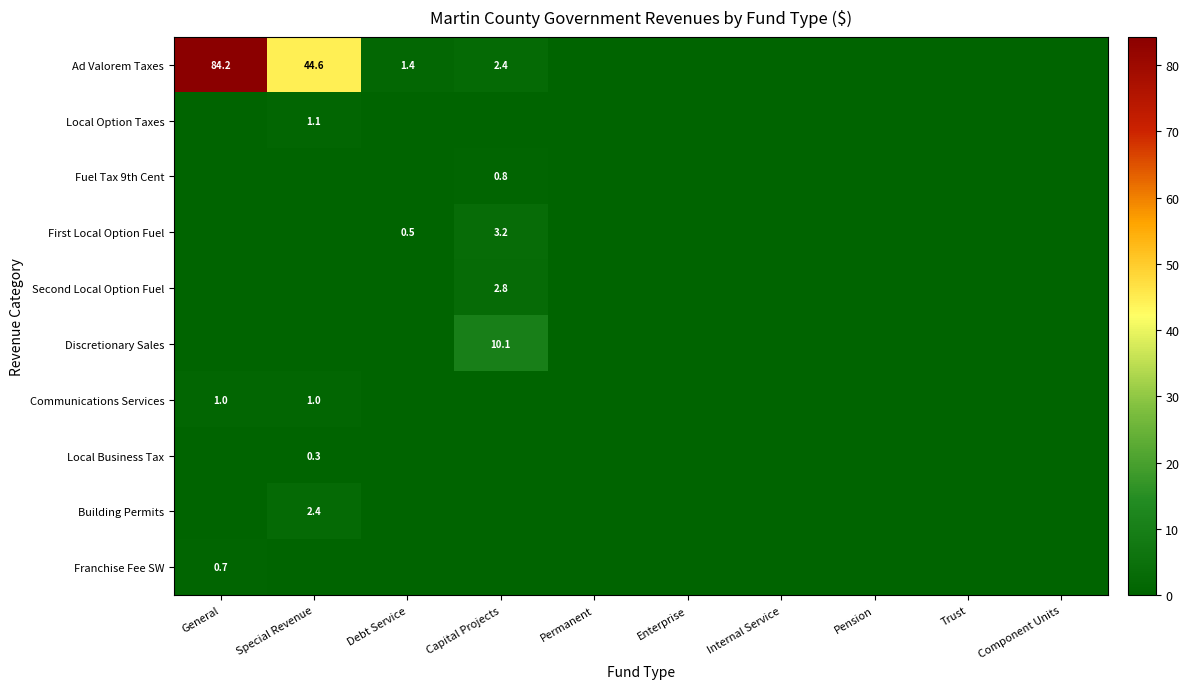

The value of Discretionary Sales at Capital Projects is 13.6. True or false?

False